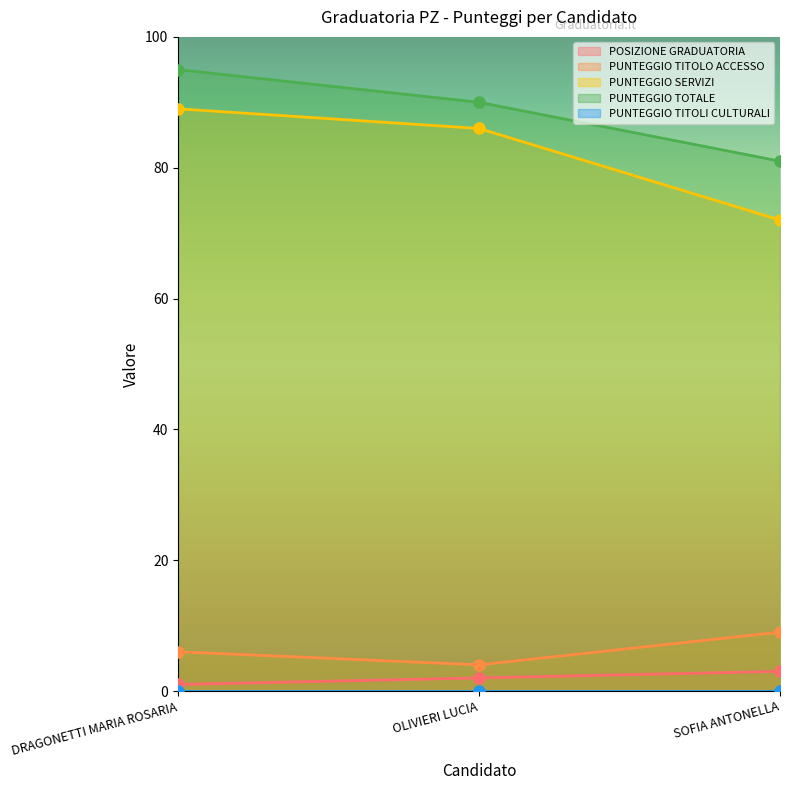

At which label does PUNTEGGIO TOTALE reach its peak?

DRAGONETTI MARIA ROSARIA